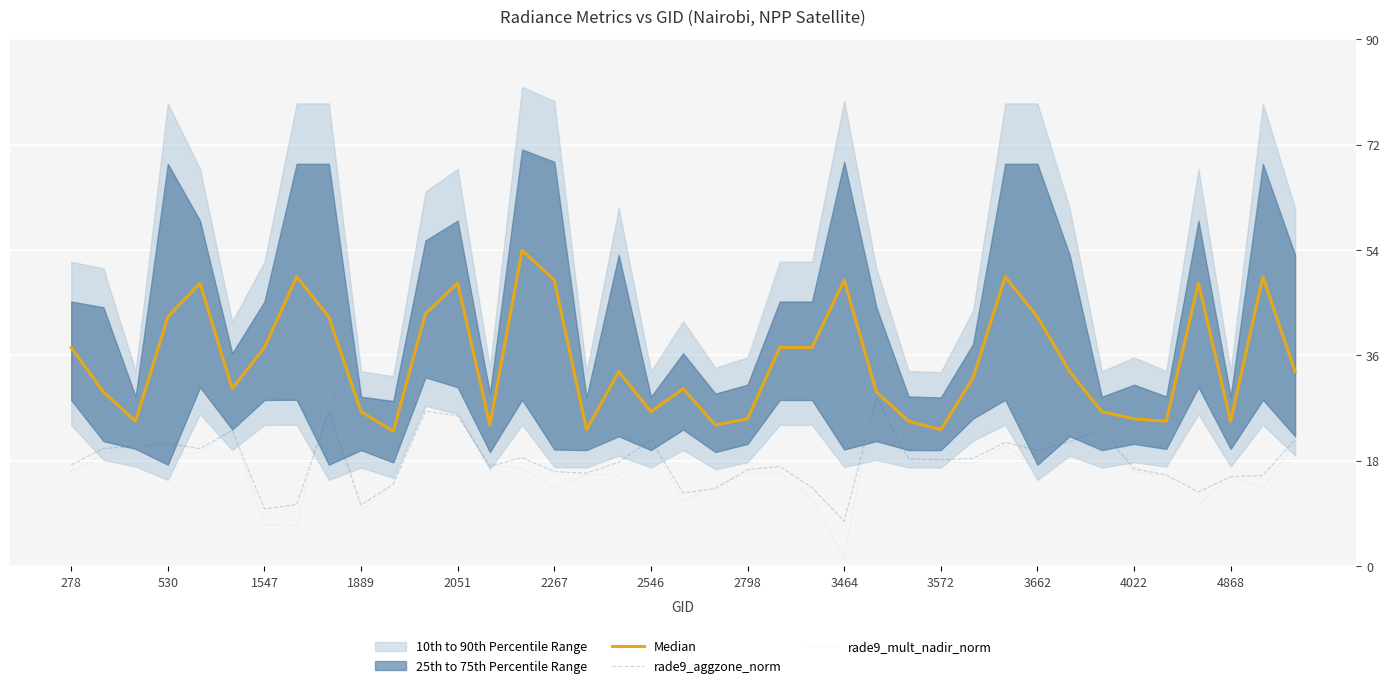

The value of rade9_aggzone_norm at 2546 is 21.5. True or false?

True